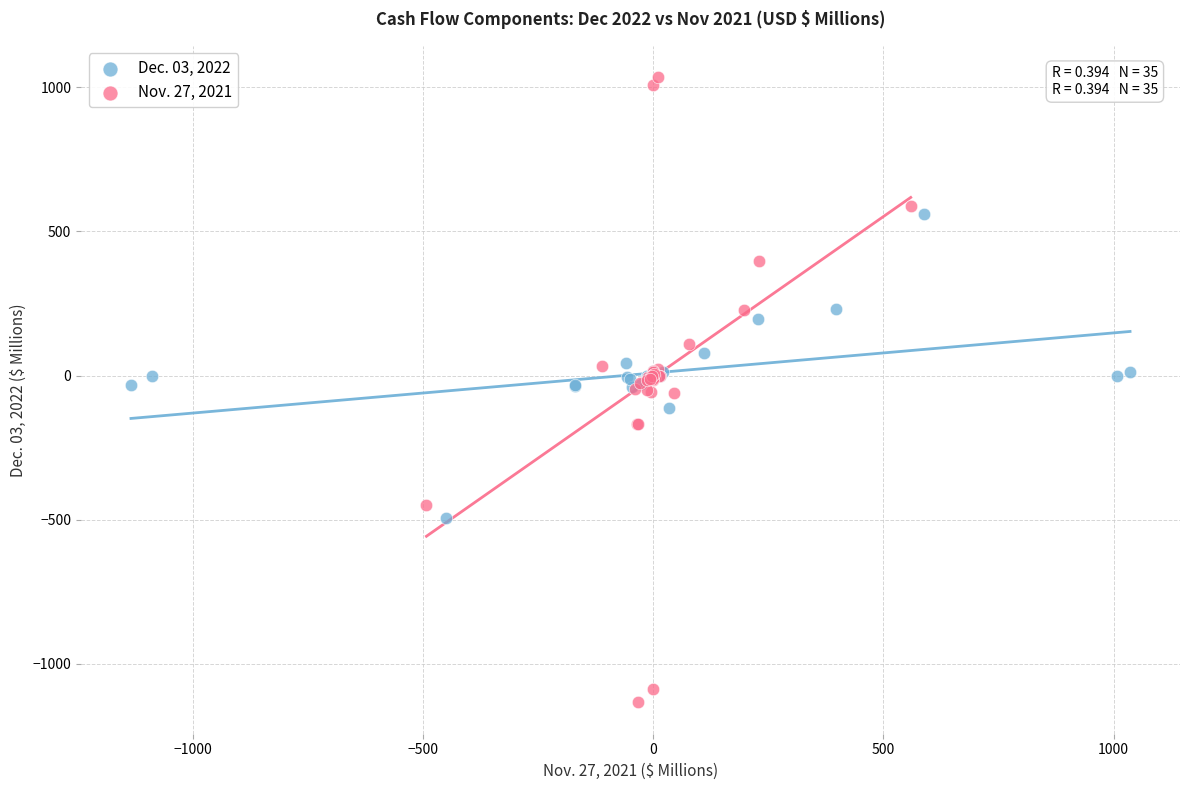

Which series has the widest spread of Y values?

Nov. 27, 2021